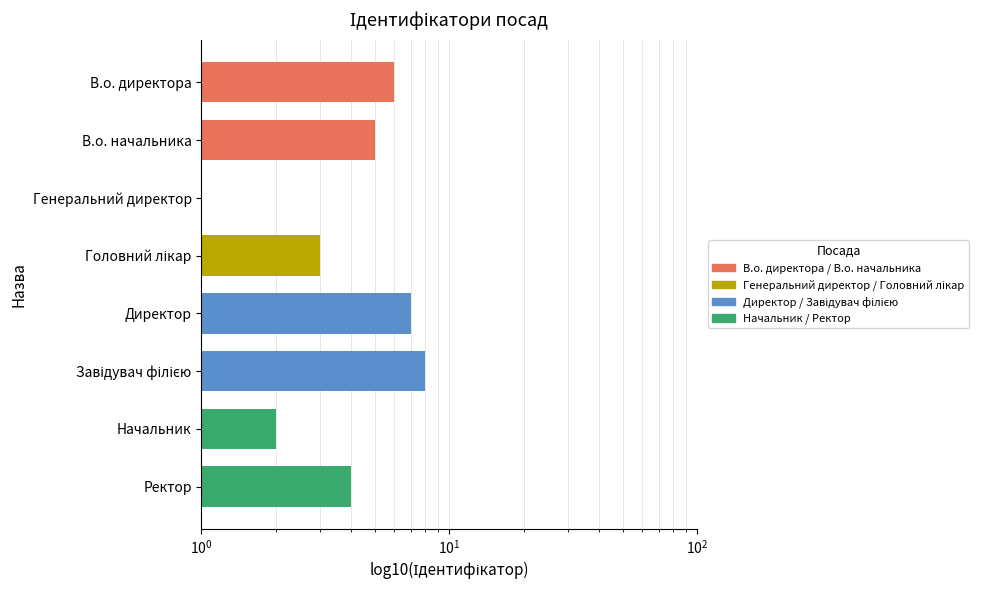

Reading left to right, transcribe all the data shown in this chart.

6	5	1	3	7	8	2	4